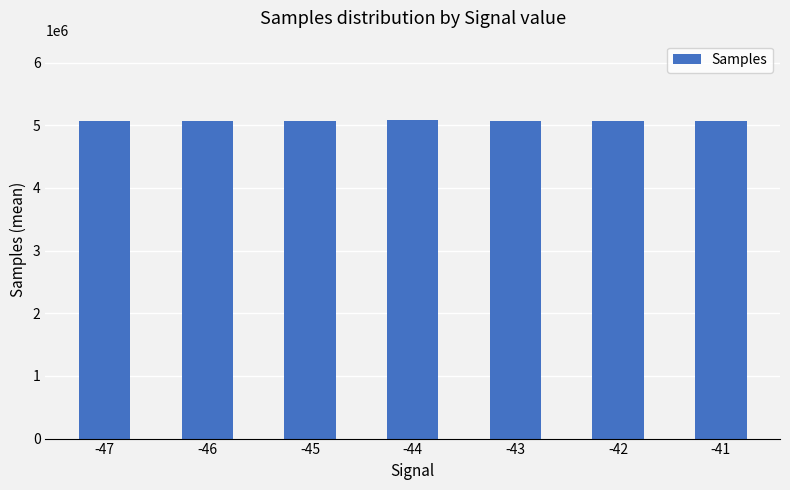

What is the smallest value displayed?

5064735.5